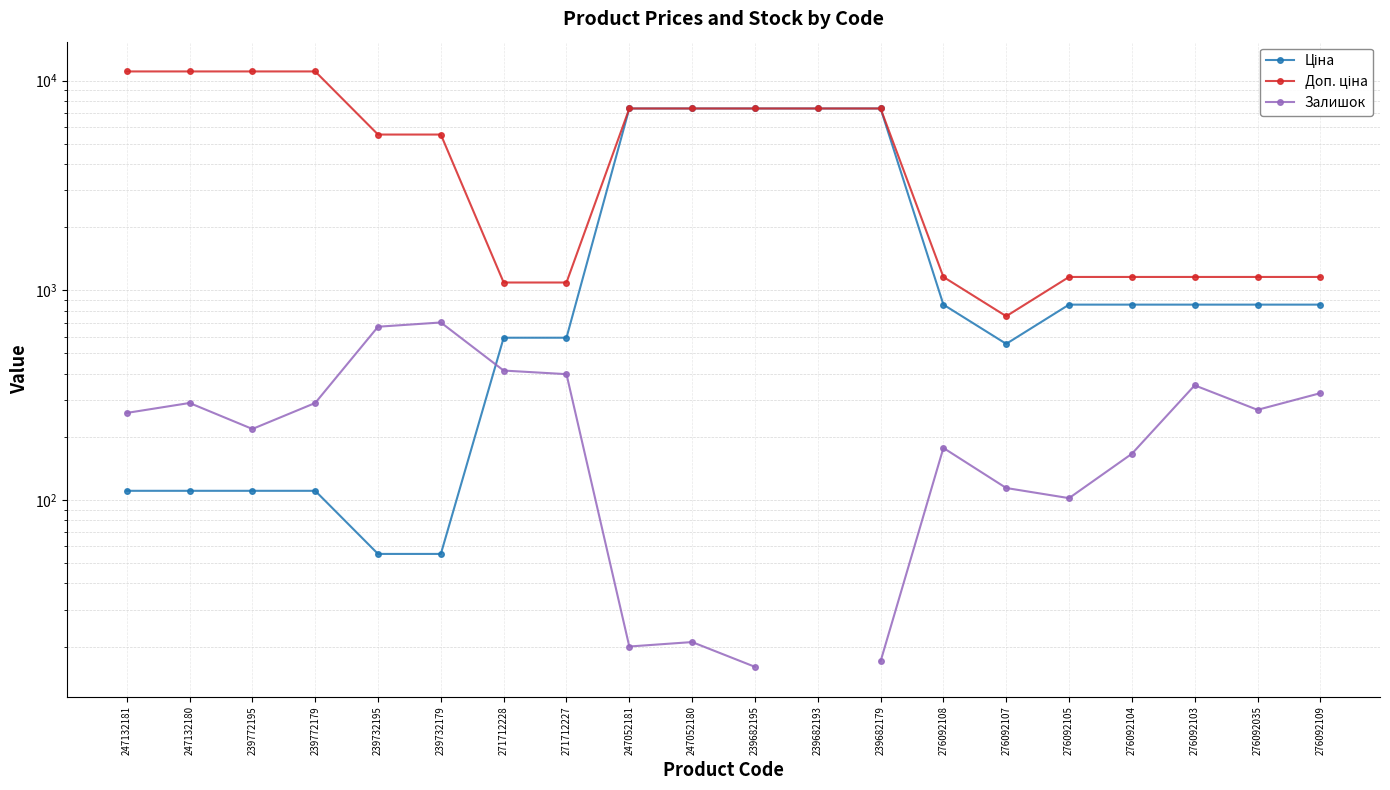

Is the value of Ціна at 276092035 greater than the value of Залишок at 239732195?

Yes